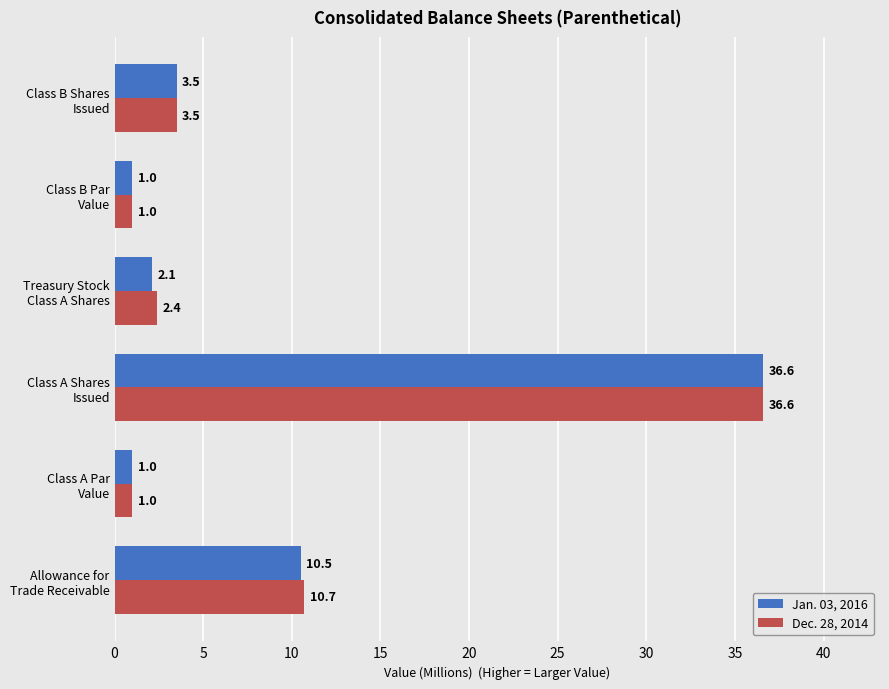

Rank the series by their average value, from highest to lowest.

Dec. 28, 2014, Jan. 03, 2016